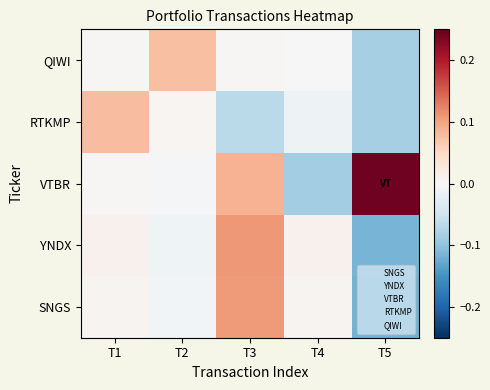

What is the total value across all series at T5?

-0.2